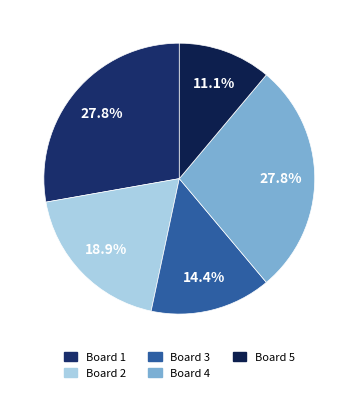

To the nearest percent, what is the average slice percentage?

20%